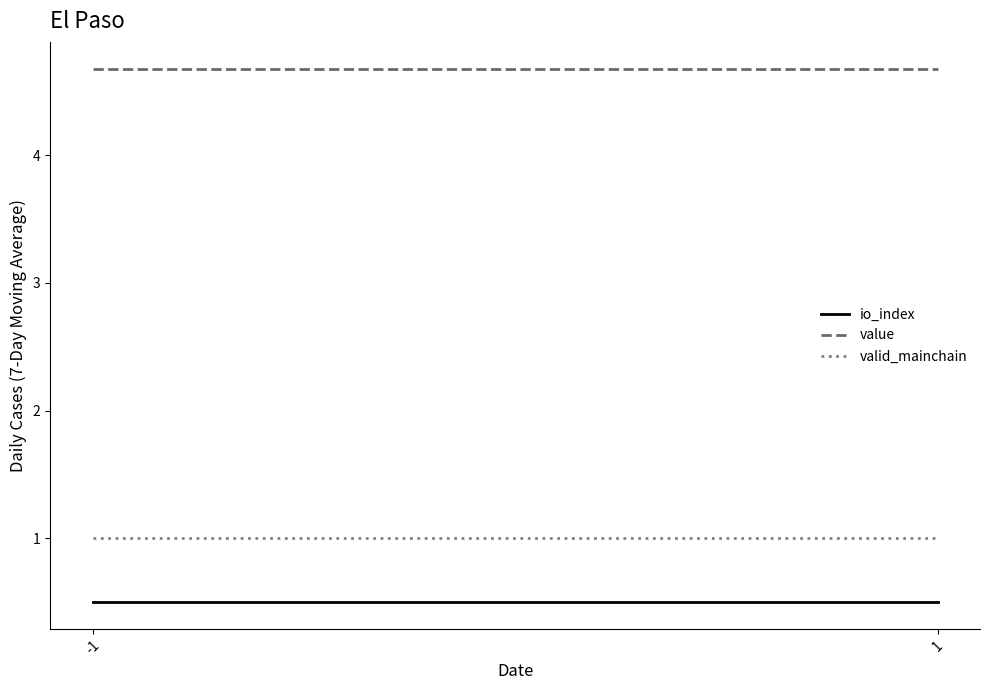

Is this an area chart (filled region under the line)?

No